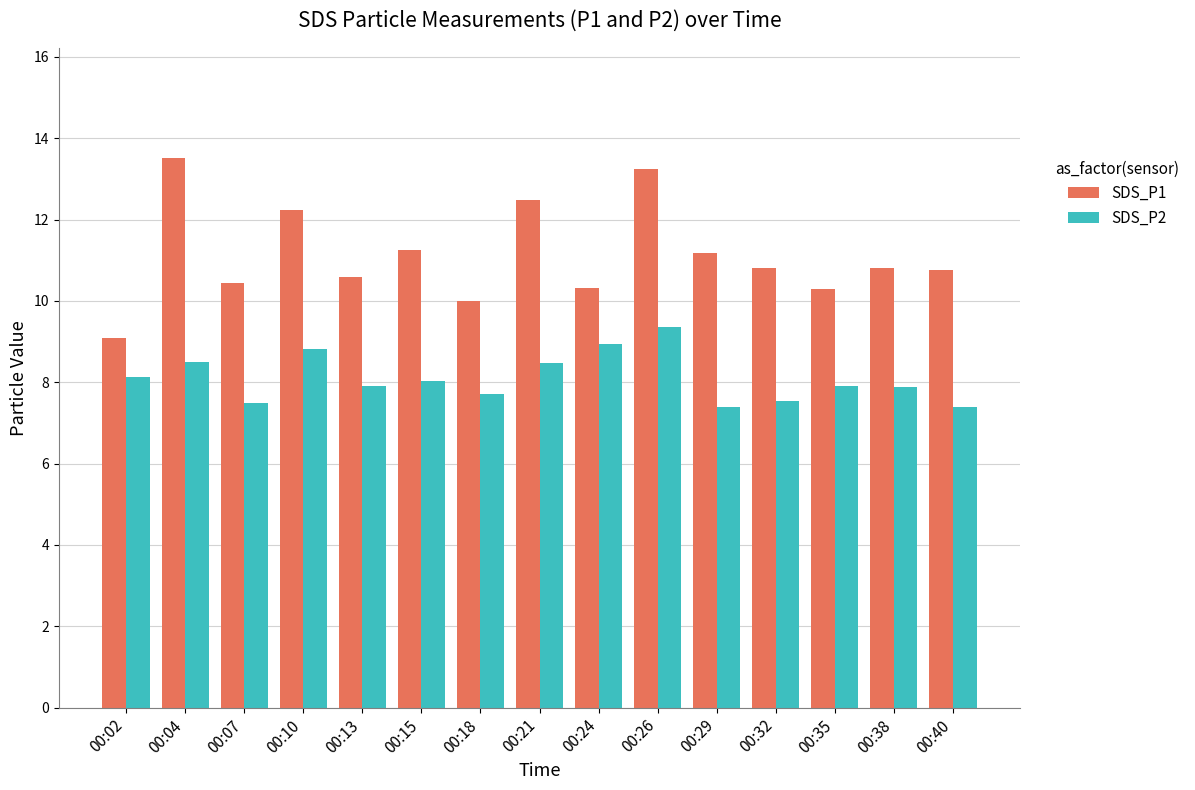

Read the SDS_P2 value at 00:07.

7.5